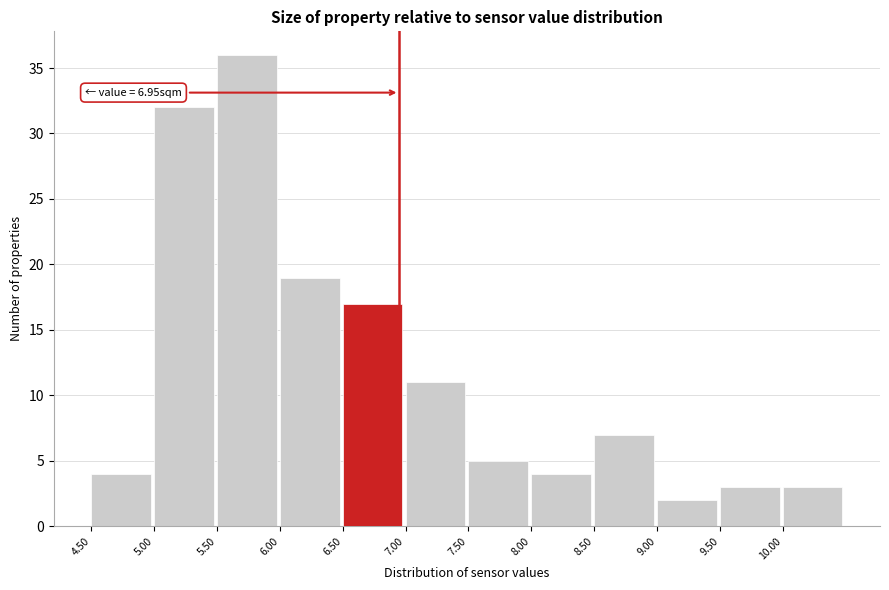

Which range on the x-axis has the tallest bar?

5.5 to 6.0